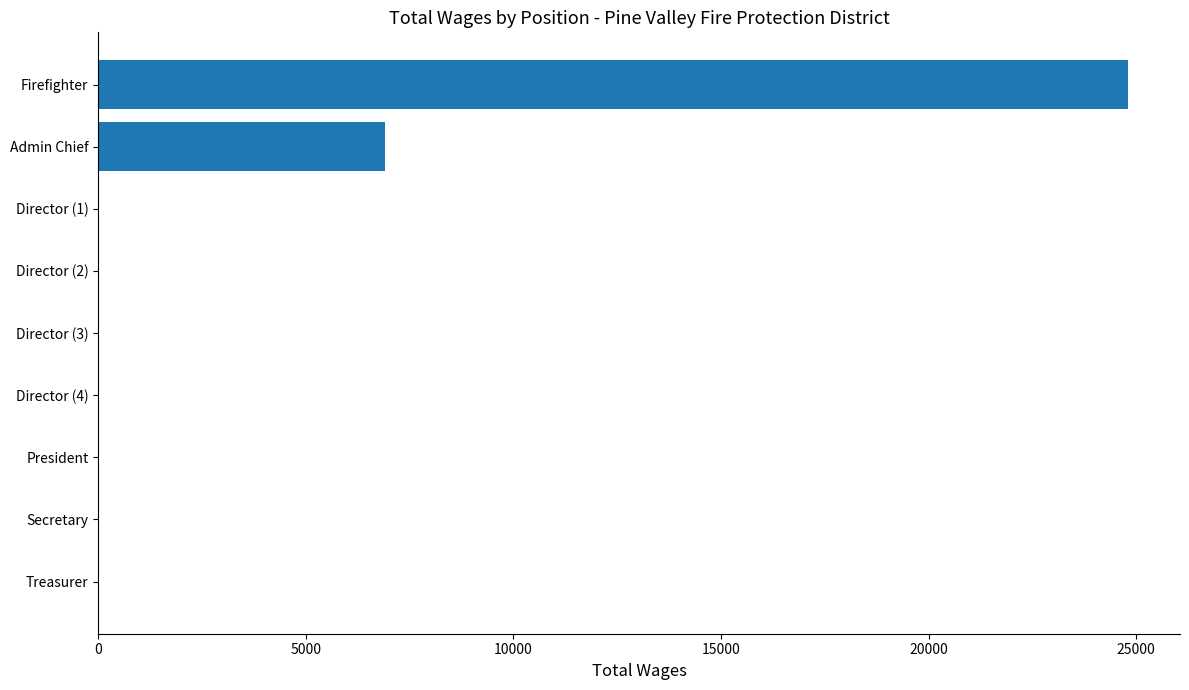

Does the chart contain stacked bars?

No